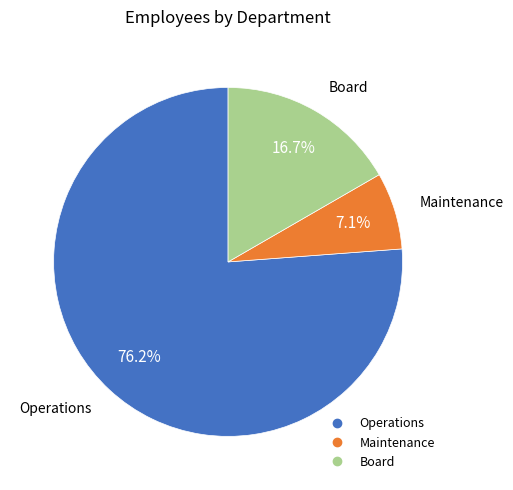

How much of the chart is everything except Maintenance?

92.9%